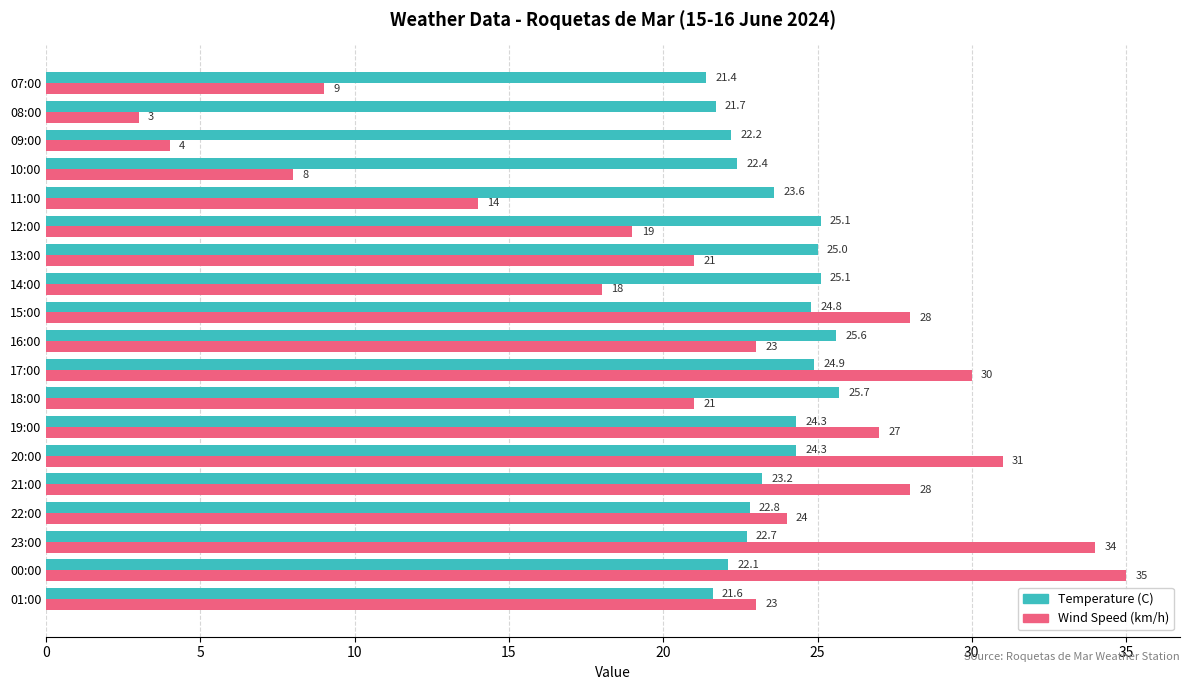

Count the number of categories in the chart.

19